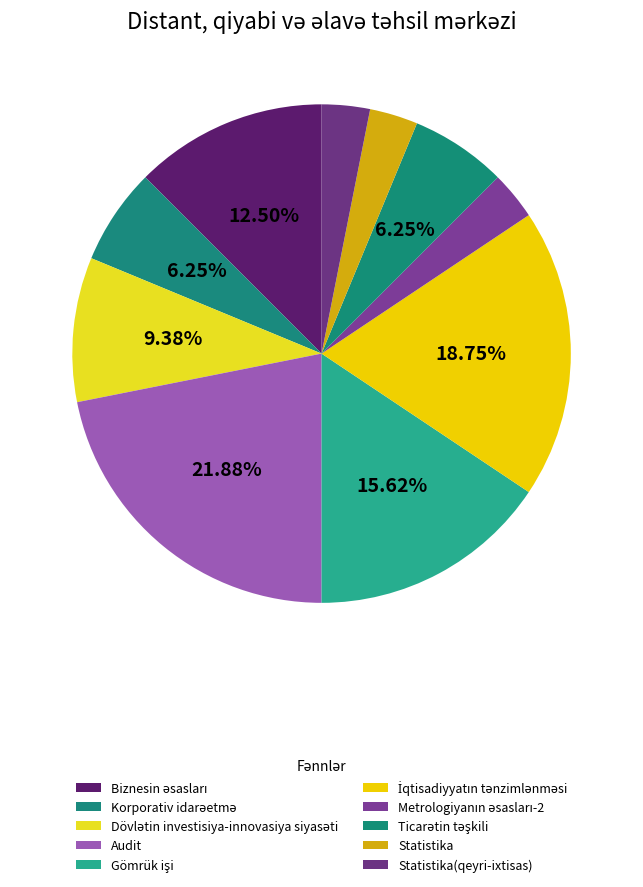

What is the total percentage of Dövlətin investisiya-innovasiya siyasəti and Korporativ idarəetmə?

15.6%